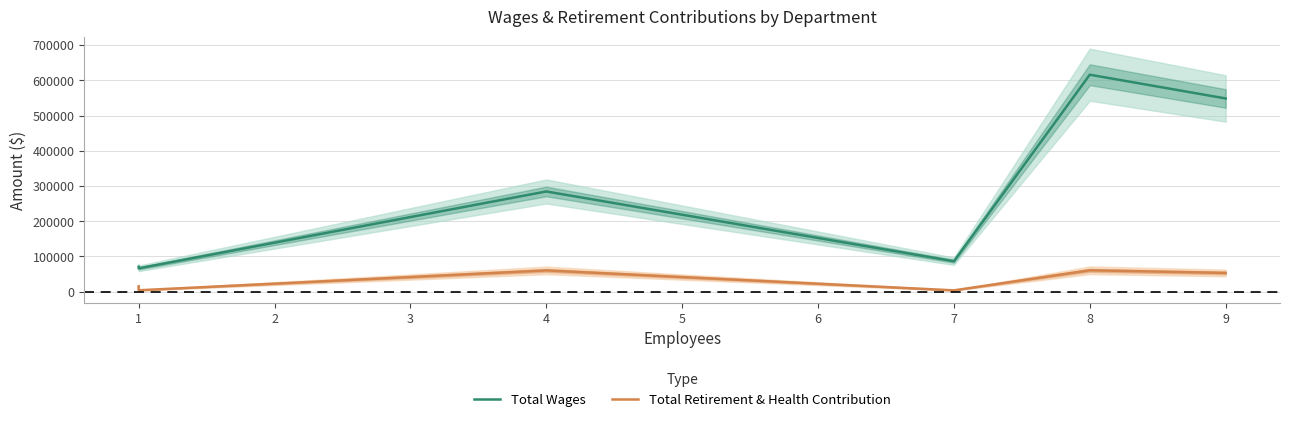

List the series in order of their peak value, lowest first.

Total Retirement & Health Contribution, Total Wages